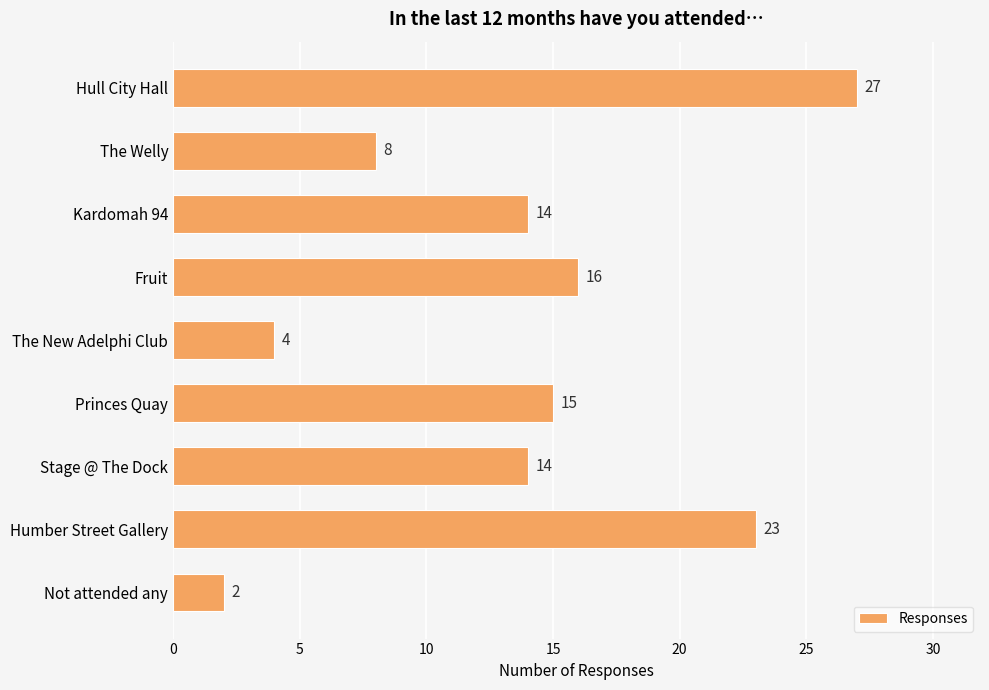

Does the chart contain any negative values?

No